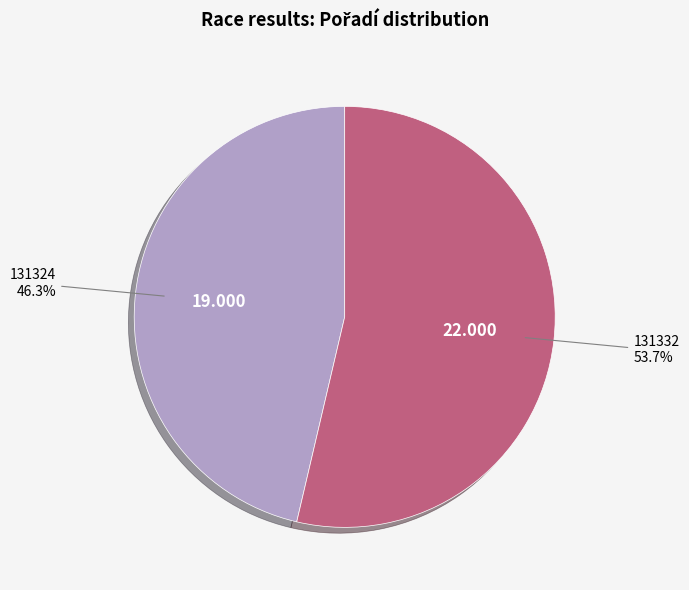

To the nearest percent, what percentage of the pie is 131324?

46%